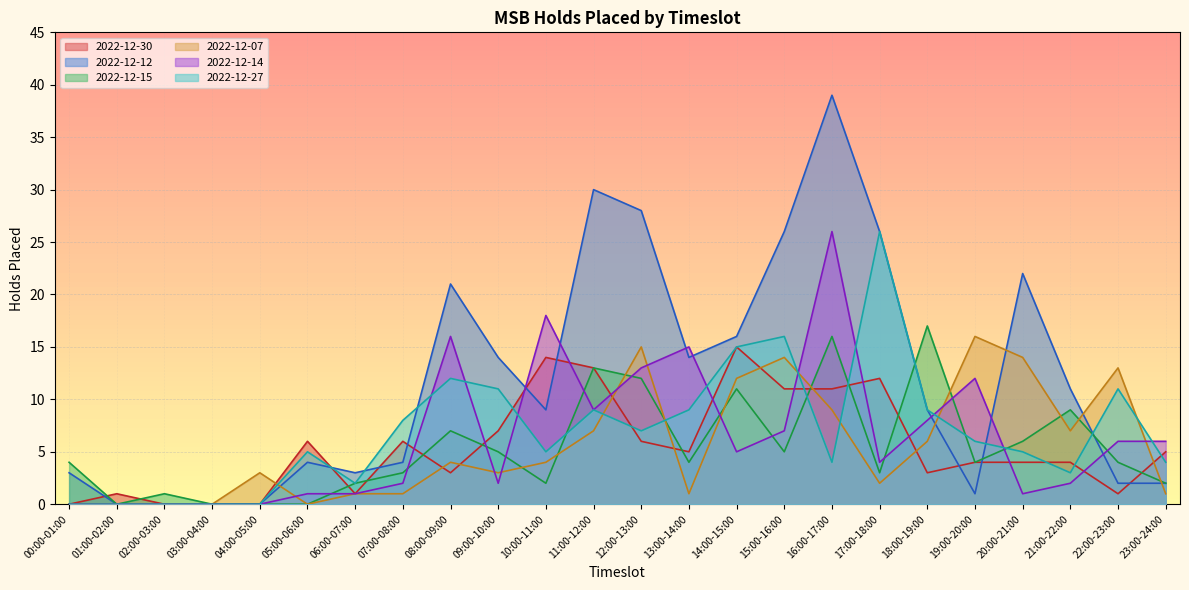

Reading left to right, transcribe all the data shown in this chart.

2022-12-30: 00:00-01:00=0	01:00-02:00=1	02:00-03:00=0	03:00-04:00=0	04:00-05:00=0	05:00-06:00=6	06:00-07:00=1	07:00-08:00=6	08:00-09:00=3	09:00-10:00=7	10:00-11:00=14	11:00-12:00=13	12:00-13:00=6	13:00-14:00=5	14:00-15:00=15	15:00-16:00=11	16:00-17:00=11	17:00-18:00=12	18:00-19:00=3	19:00-20:00=4	20:00-21:00=4	21:00-22:00=4	22:00-23:00=1	23:00-24:00=5
2022-12-12: 00:00-01:00=3	01:00-02:00=0	02:00-03:00=0	03:00-04:00=0	04:00-05:00=0	05:00-06:00=4	06:00-07:00=3	07:00-08:00=4	08:00-09:00=21	09:00-10:00=14	10:00-11:00=9	11:00-12:00=30	12:00-13:00=28	13:00-14:00=14	14:00-15:00=16	15:00-16:00=26	16:00-17:00=39	17:00-18:00=26	18:00-19:00=9	19:00-20:00=1	20:00-21:00=22	21:00-22:00=11	22:00-23:00=2	23:00-24:00=2
2022-12-15: 00:00-01:00=4	01:00-02:00=0	02:00-03:00=1	03:00-04:00=0	04:00-05:00=0	05:00-06:00=0	06:00-07:00=2	07:00-08:00=3	08:00-09:00=7	09:00-10:00=5	10:00-11:00=2	11:00-12:00=13	12:00-13:00=12	13:00-14:00=4	14:00-15:00=11	15:00-16:00=5	16:00-17:00=16	17:00-18:00=3	18:00-19:00=17	19:00-20:00=4	20:00-21:00=6	21:00-22:00=9	22:00-23:00=4	23:00-24:00=2
2022-12-07: 00:00-01:00=0	01:00-02:00=0	02:00-03:00=0	03:00-04:00=0	04:00-05:00=3	05:00-06:00=0	06:00-07:00=1	07:00-08:00=1	08:00-09:00=4	09:00-10:00=3	10:00-11:00=4	11:00-12:00=7	12:00-13:00=15	13:00-14:00=1	14:00-15:00=12	15:00-16:00=14	16:00-17:00=9	17:00-18:00=2	18:00-19:00=6	19:00-20:00=16	20:00-21:00=14	21:00-22:00=7	22:00-23:00=13	23:00-24:00=1
2022-12-14: 00:00-01:00=0	01:00-02:00=0	02:00-03:00=0	03:00-04:00=0	04:00-05:00=0	05:00-06:00=1	06:00-07:00=1	07:00-08:00=2	08:00-09:00=16	09:00-10:00=2	10:00-11:00=18	11:00-12:00=9	12:00-13:00=13	13:00-14:00=15	14:00-15:00=5	15:00-16:00=7	16:00-17:00=26	17:00-18:00=4	18:00-19:00=8	19:00-20:00=12	20:00-21:00=1	21:00-22:00=2	22:00-23:00=6	23:00-24:00=6
2022-12-27: 00:00-01:00=0	01:00-02:00=0	02:00-03:00=0	03:00-04:00=0	04:00-05:00=0	05:00-06:00=5	06:00-07:00=2	07:00-08:00=8	08:00-09:00=12	09:00-10:00=11	10:00-11:00=5	11:00-12:00=9	12:00-13:00=7	13:00-14:00=9	14:00-15:00=15	15:00-16:00=16	16:00-17:00=4	17:00-18:00=26	18:00-19:00=9	19:00-20:00=6	20:00-21:00=5	21:00-22:00=3	22:00-23:00=11	23:00-24:00=4